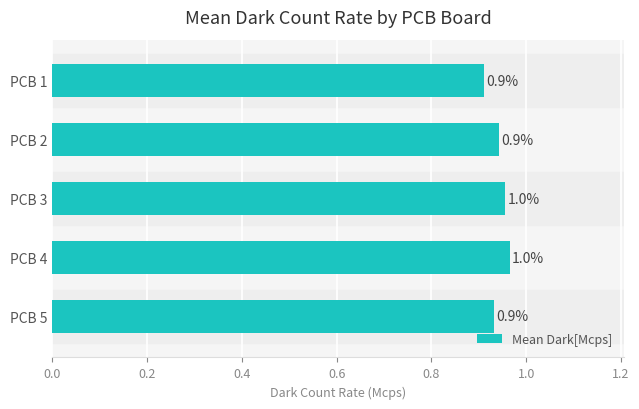

Is it true that the value at PCB 5 is 1.3?

False